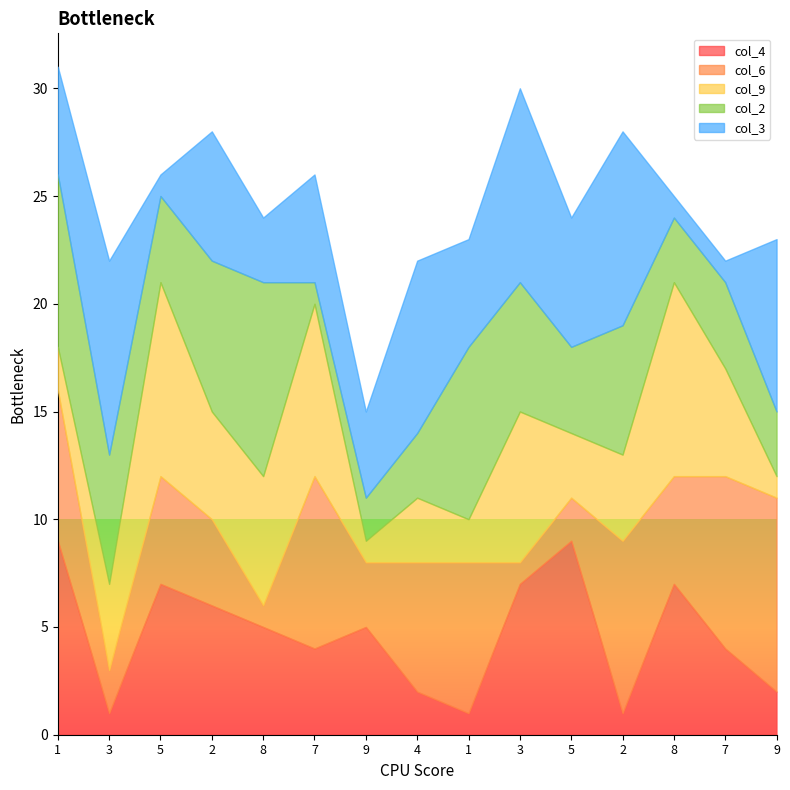

At which label does col_4 reach its peak?

1